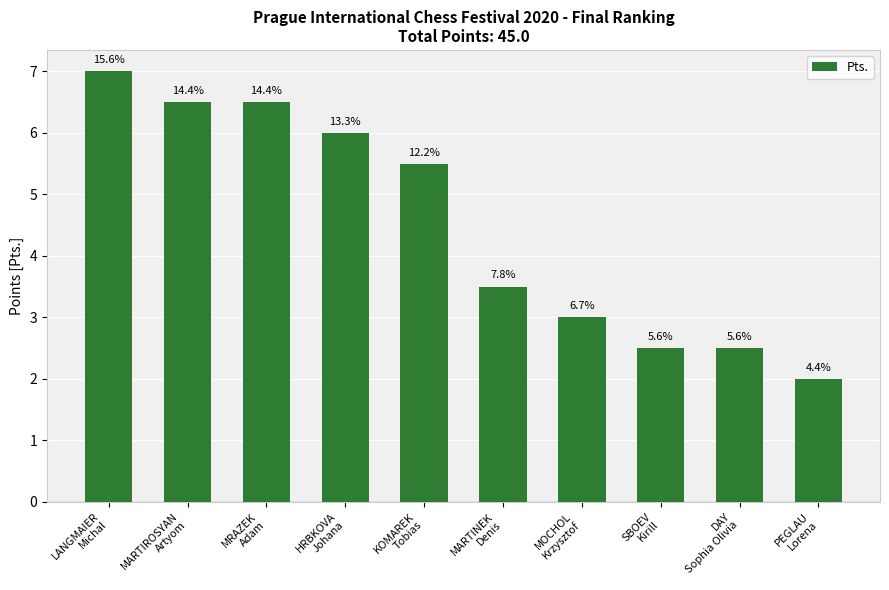

What is the change in value from MARTIROSYAN
Artyom to MOCHOL
Krzysztof?

-3.5